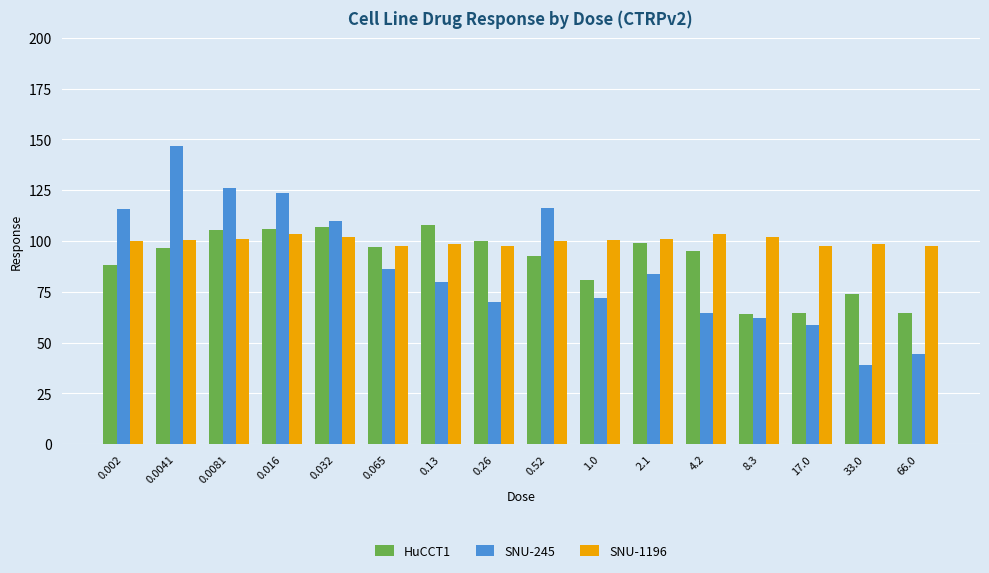

Which series has the widest spread of values?

SNU-245